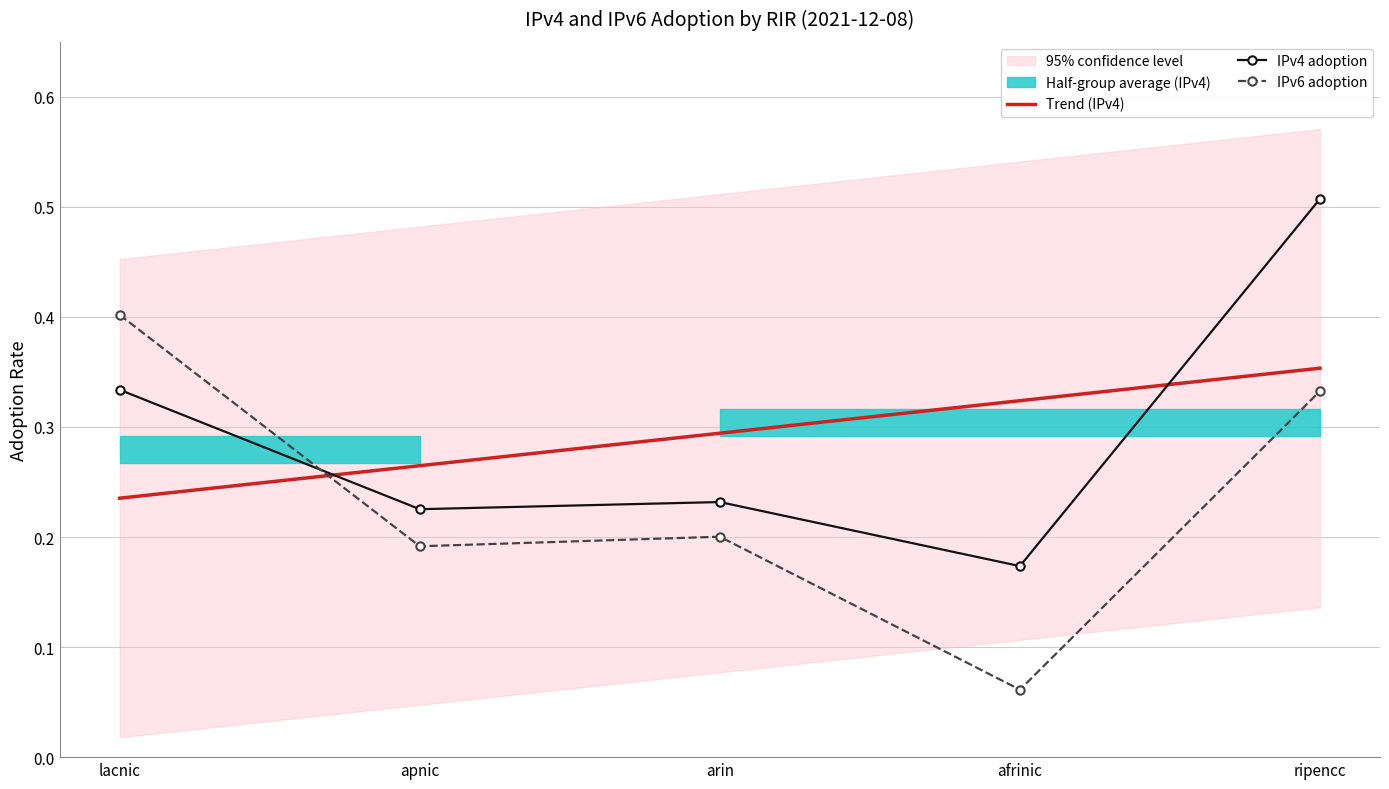

The Trend (IPv4) series shows 0.3 at arin. True or false?

True